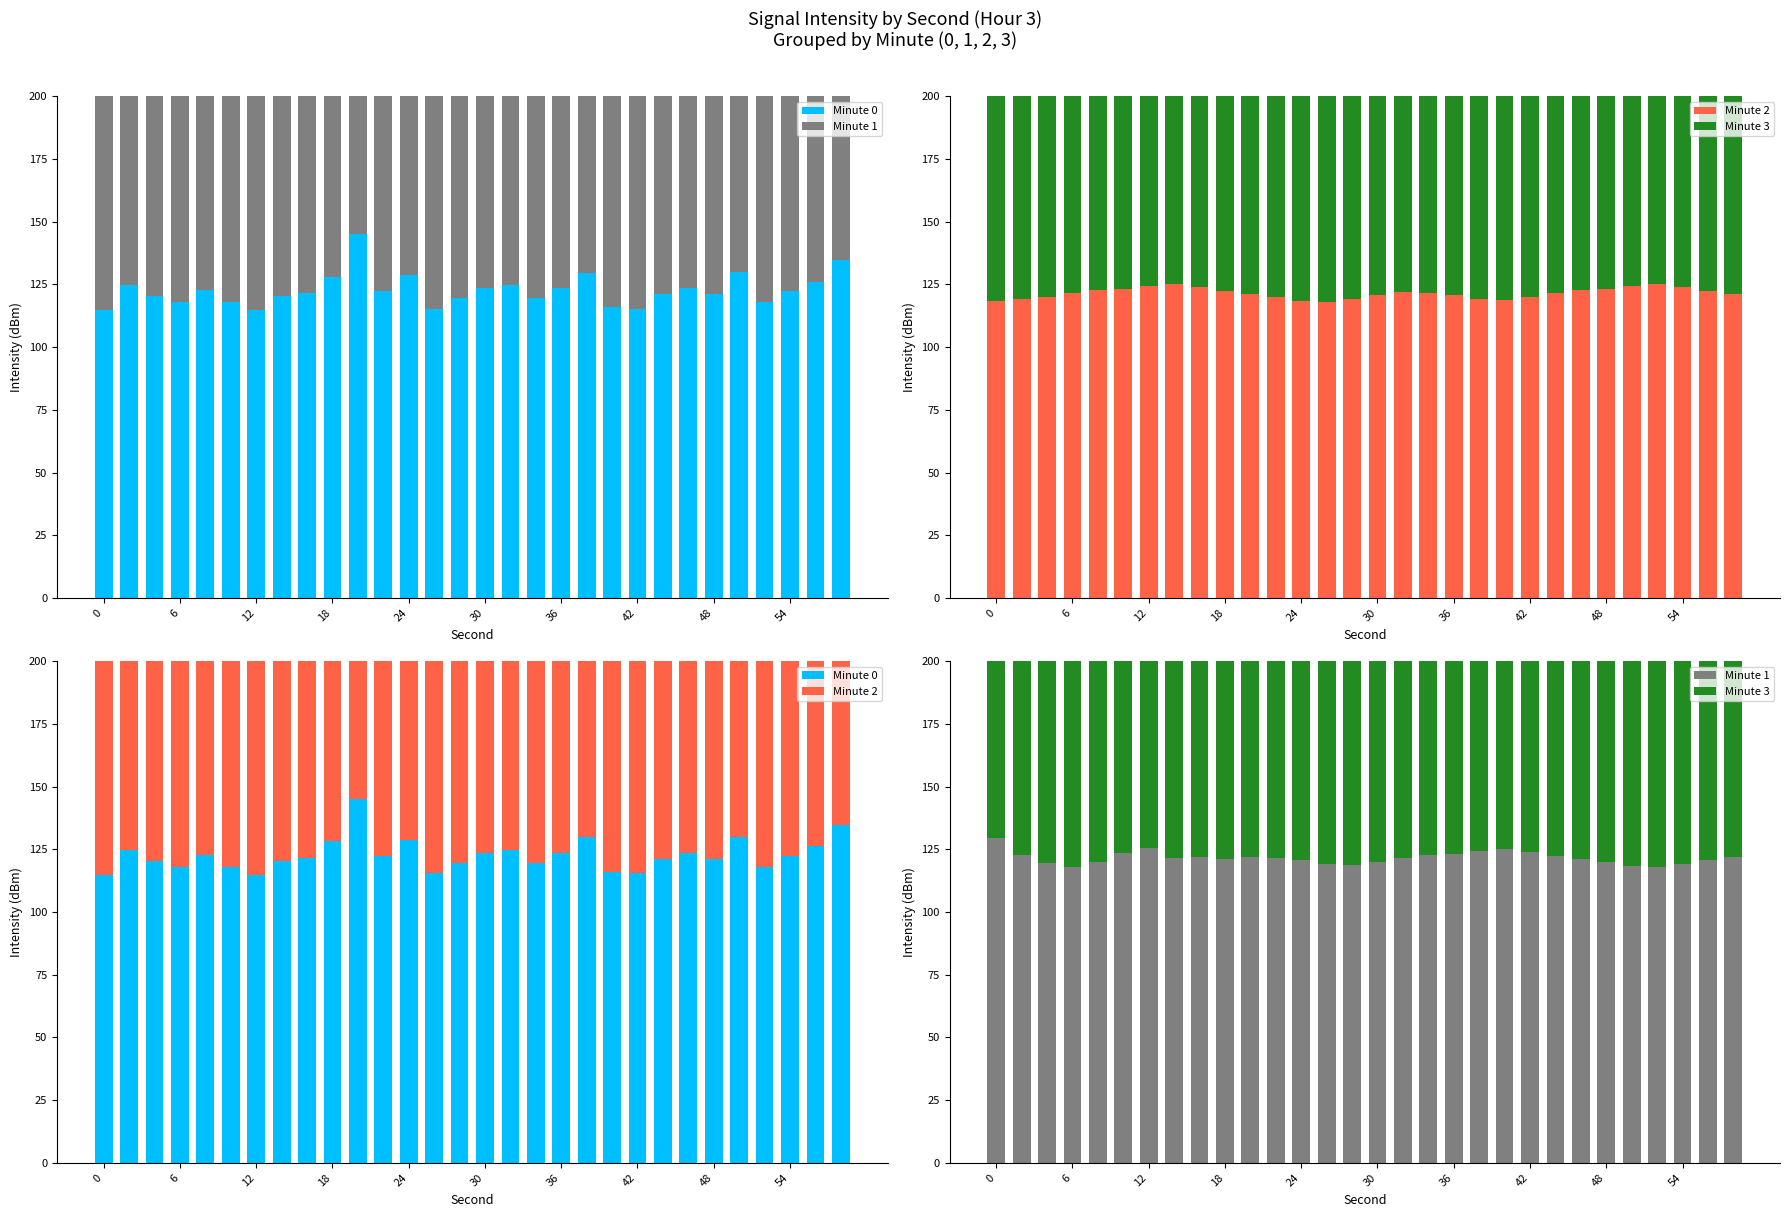

Between 42 and 23, which is larger?

23